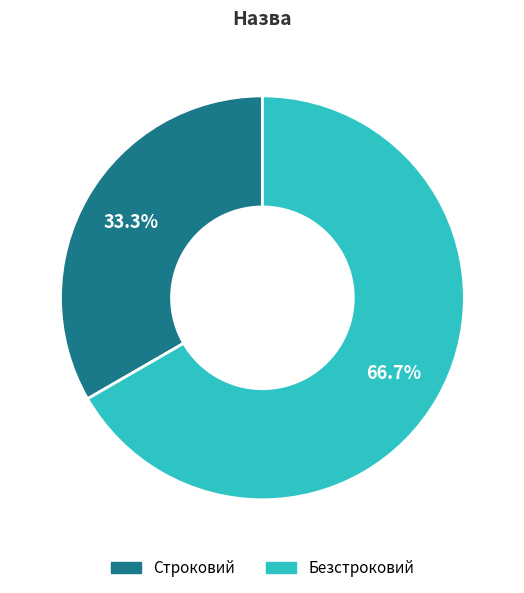

Between Безстроковий and Строковий, which is larger?

Безстроковий